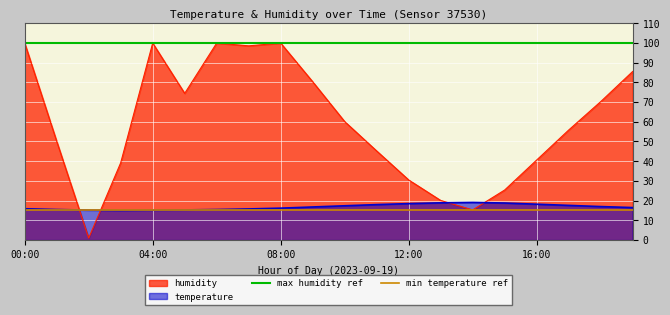

What is the minimum value for temperature?

15.1